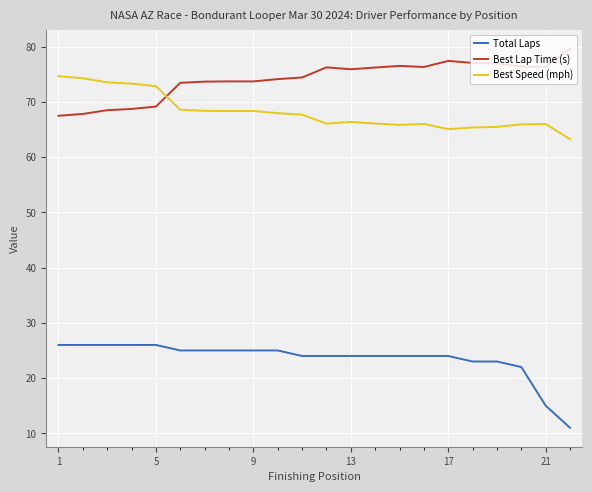

What is the minimum value shown in the chart?

11.0